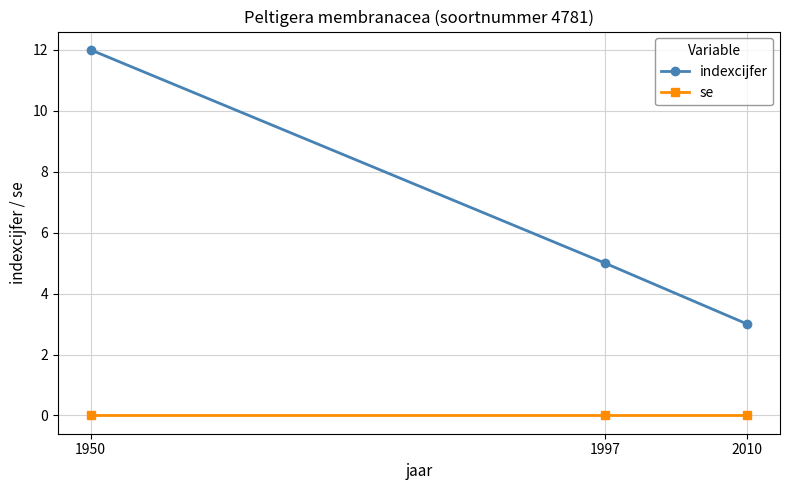

What is the greatest value displayed?

12